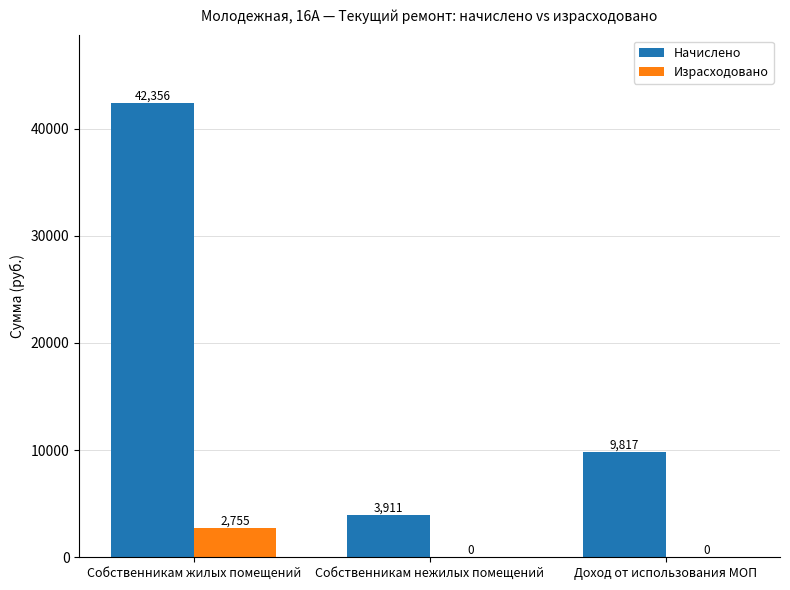

What is the greatest value displayed?

42356.3